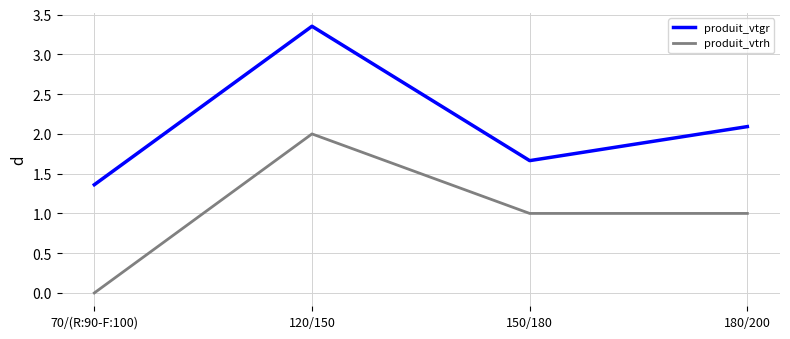

How many produit_vtgr values are between 1 and 3?

3